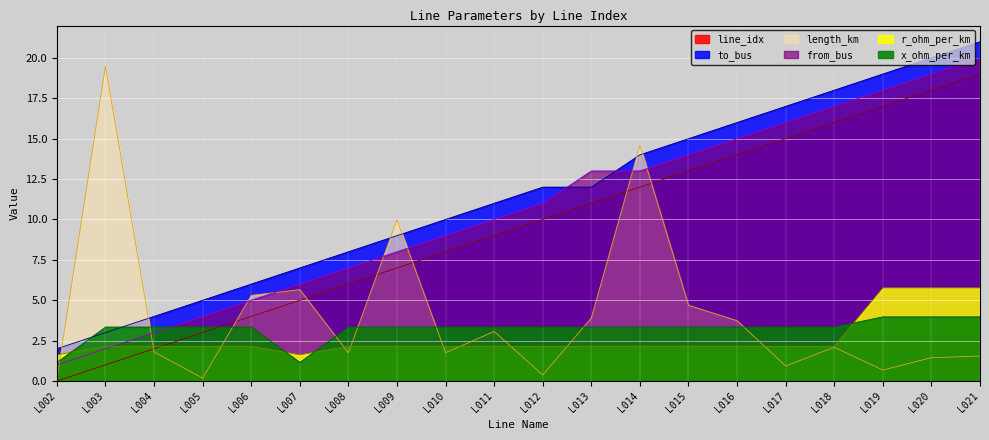

Where do r_ohm_per_km and length_km first cross each other?

L002 and L003